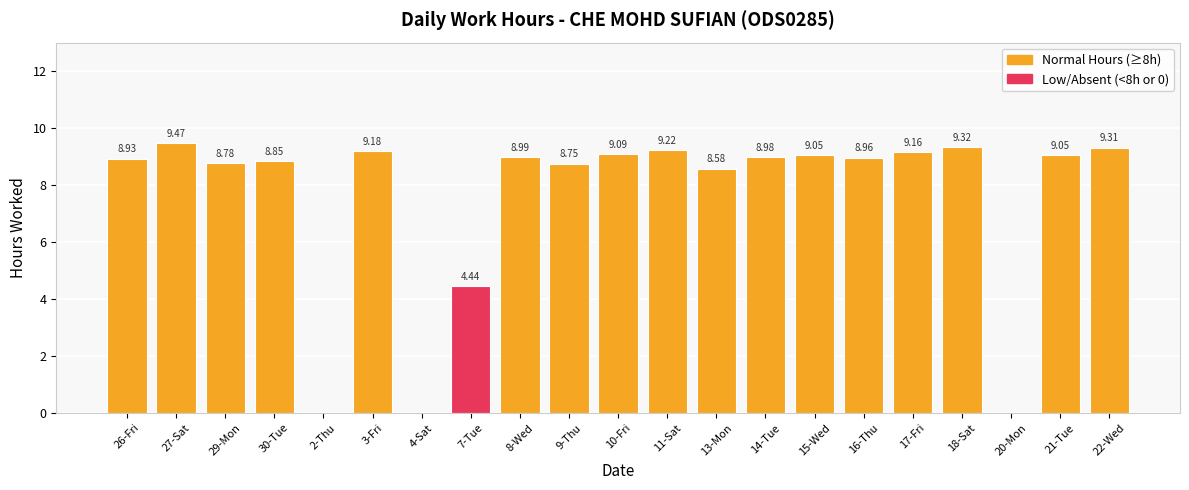

Are the bars horizontal?

No